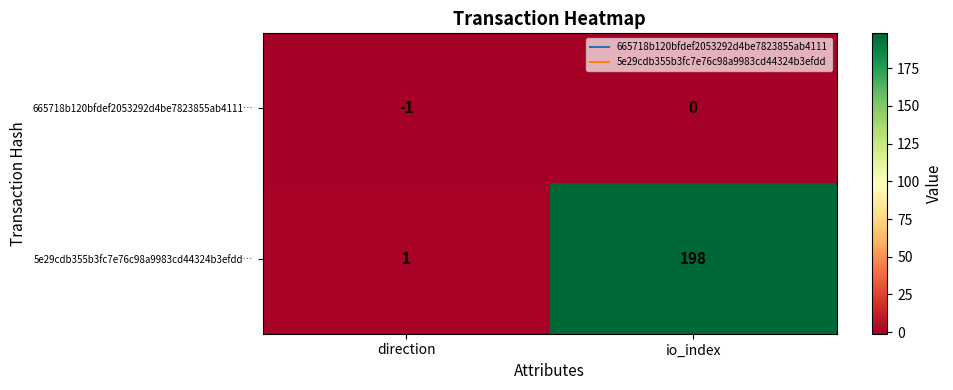

Where is 5e29cdb355b3fc7e76c98a9983cd44324b3efdd… nearest to the value 99?

direction